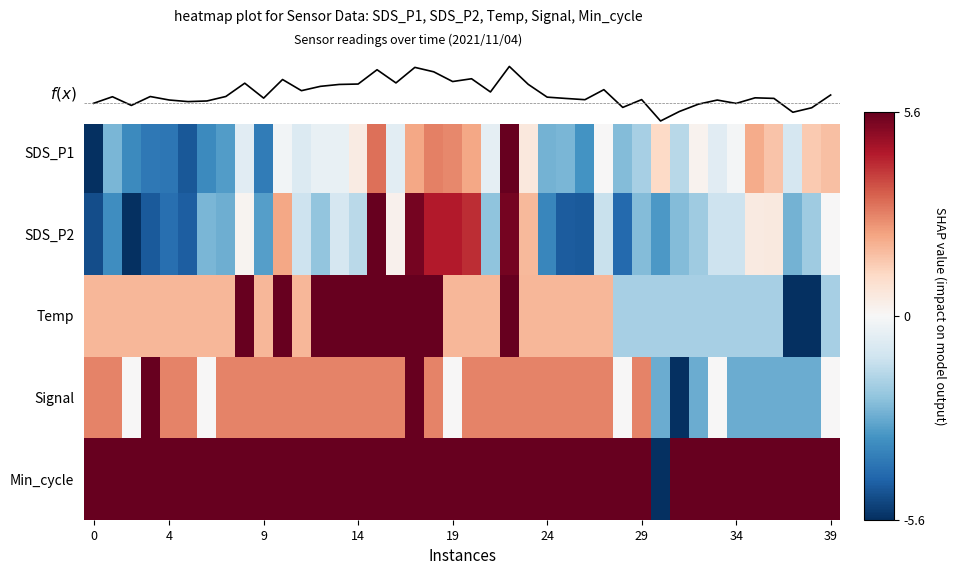

What is the difference between the maximum and minimum values in the Temp series?

11.2